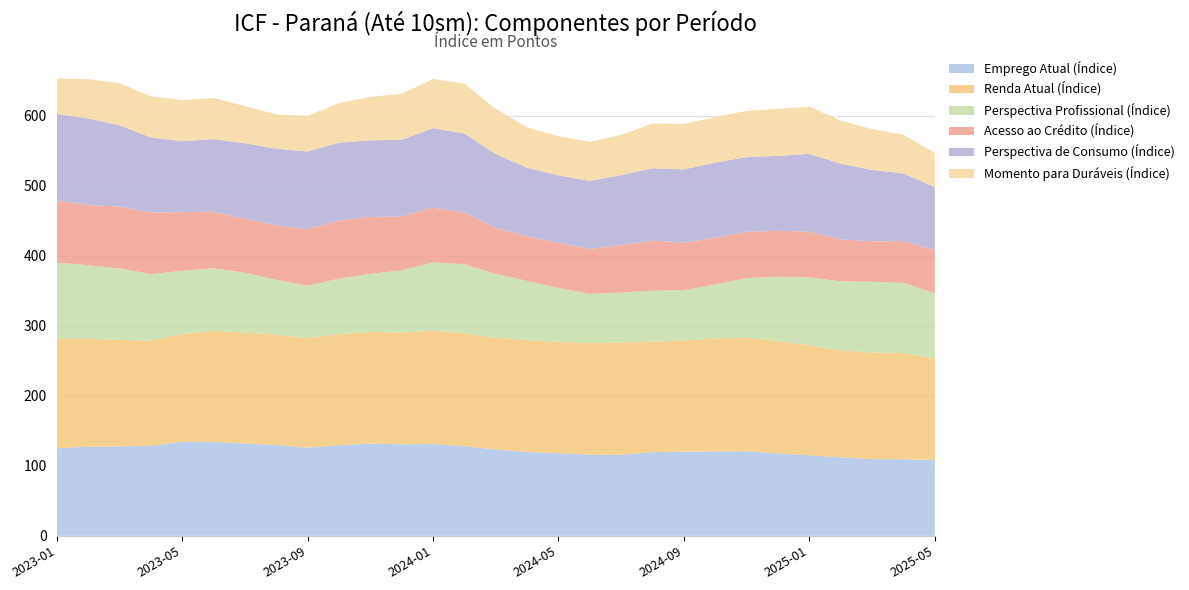

Reading right to left, transcribe all the data shown in this chart.

Emprego Atual (Índice): 108.4	109.5	109.6	112.1	115.2	117.8	120.9	120.7	120.3	119.6	115.8	115.9	118.1	119.8	123.3	128.0	131.2	130.8	131.8	129.4	125.9	129.8	131.9	134.3	134.4	128.6	127.8	127.3	125.1
Renda Atual (Índice): 145.1	151.7	152.4	152.8	157.1	160.5	162.0	161.4	158.9	157.8	160.5	159.5	159.1	160.0	159.7	161.4	161.9	159.6	159.6	158.8	156.5	157.8	158.4	158.6	154.1	150.2	152.2	154.1	156.2
Perspectiva Profissional (Índice): 93.1	100.2	100.9	98.8	97.0	91.8	85.4	77.0	72.0	72.8	71.3	70.4	77.0	84.3	91.4	98.6	97.6	88.7	83.1	79.2	74.9	78.1	85.8	89.3	90.2	95.2	102.1	105.2	109.0
Acesso ao Crédito (Índice): 61.8	59.7	57.8	59.8	65.3	65.6	66.2	66.9	67.6	71.5	68.1	64.0	64.5	63.8	65.7	73.9	78.2	77.4	81.0	82.9	80.9	78.1	77.2	80.9	83.9	87.9	88.3	86.1	89.1
Perspectiva de Consumo (Índice): 89.7	96.8	102.0	108.2	111.1	107.1	106.6	107.4	104.9	103.4	99.9	97.3	96.4	98.1	105.3	113.1	113.5	109.5	109.6	111.3	110.9	109.3	107.7	103.8	101.3	107.3	116.3	123.6	123.5
Momento para Duráveis (Índice): 48.6	55.2	58.4	61.6	67.7	67.2	66.1	65.2	65.0	64.1	57.5	55.8	55.9	57.7	64.5	71.1	70.3	65.6	62.2	56.7	50.8	48.9	53.1	58.8	58.8	58.7	59.9	56.1	50.4